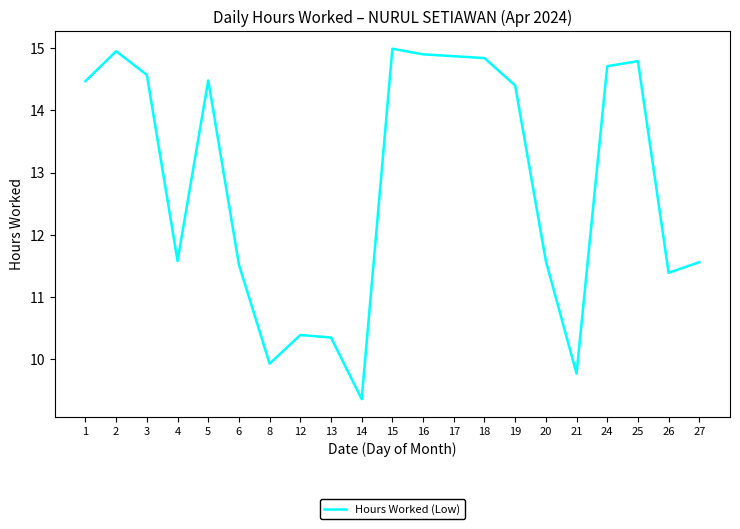

Approximately how many times larger is the value at 15 compared to 5?

1.0